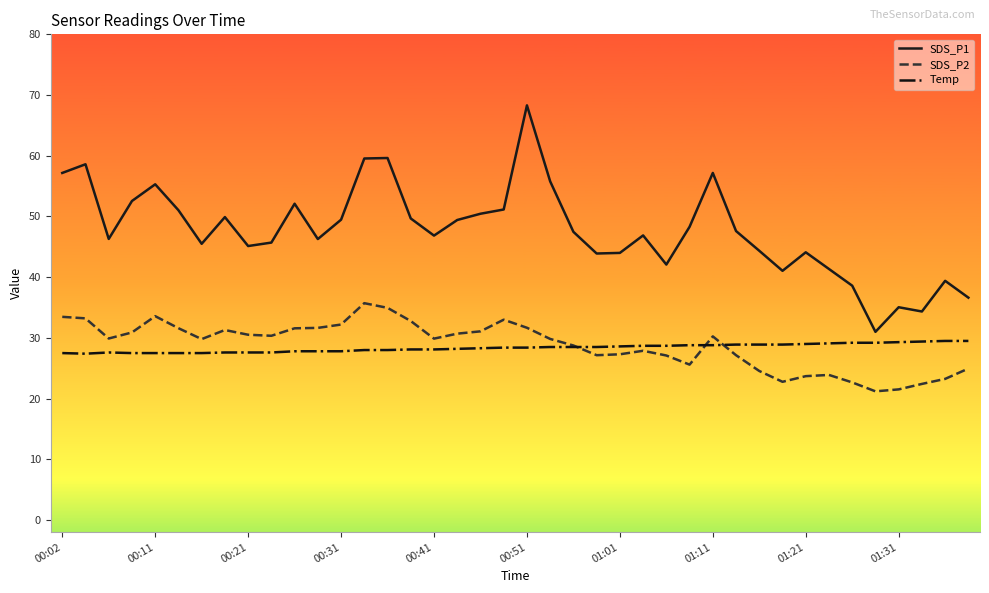

Which series has the widest spread of values?

SDS_P1